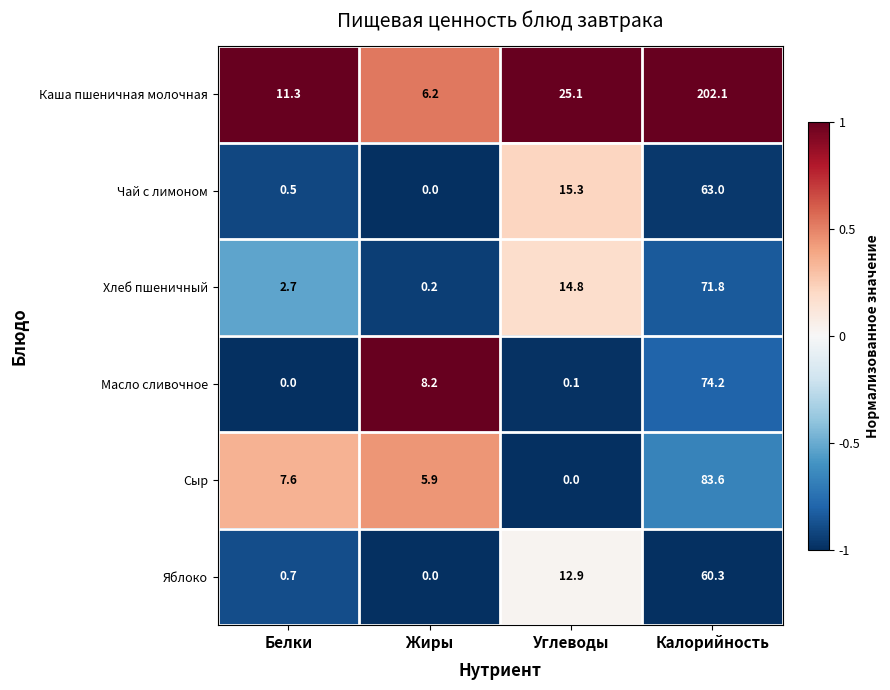

What is the approximate value of Масло сливочное at Жиры?

8.2